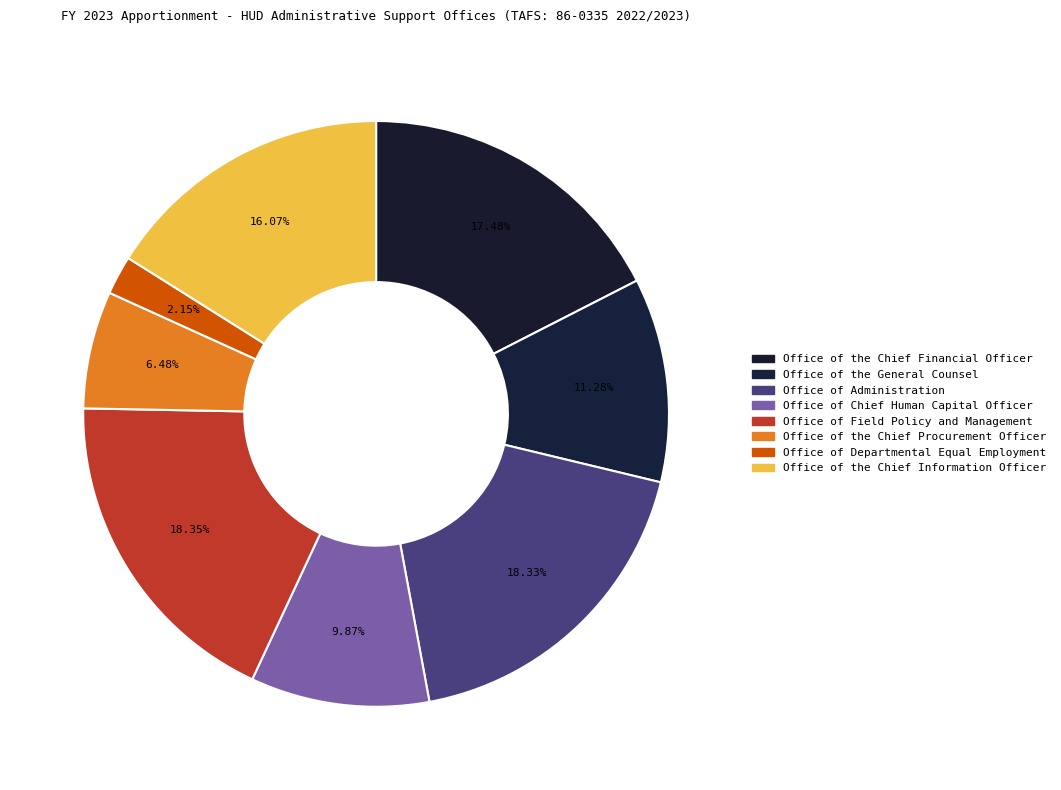

To the nearest percent, what portion does Office of Administration represent?

18%